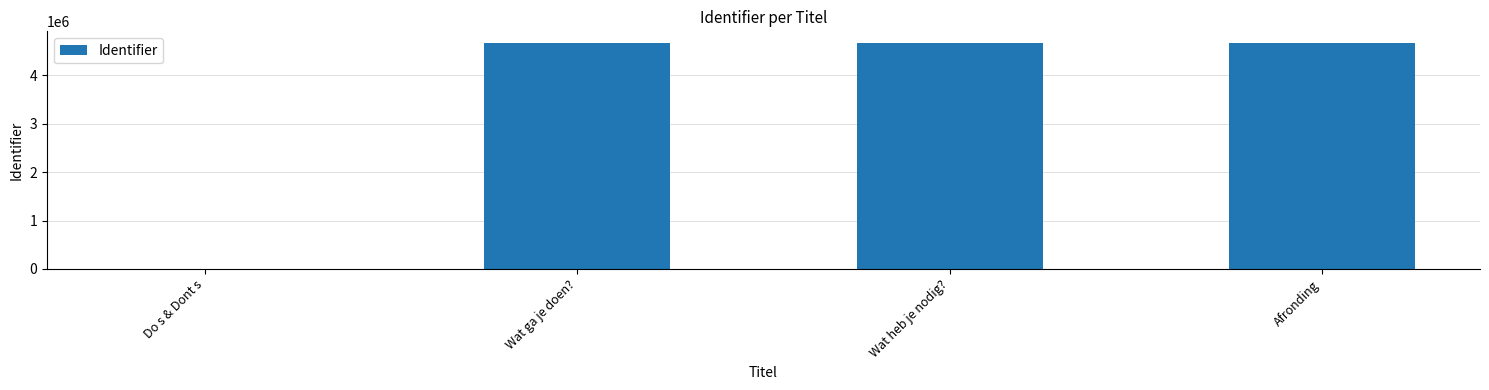

What is the sum of the values at Wat ga je doen? and Do s & Dont s?

4678250